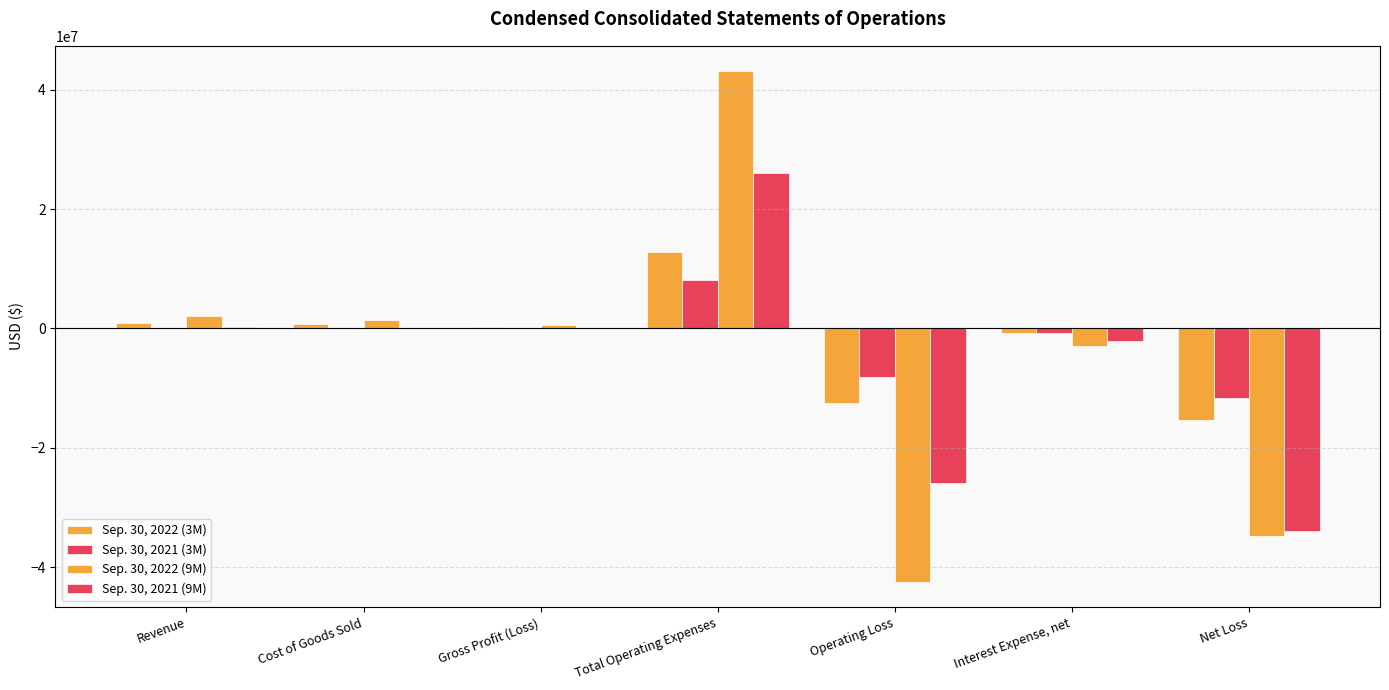

How many series are shown in this chart?

4